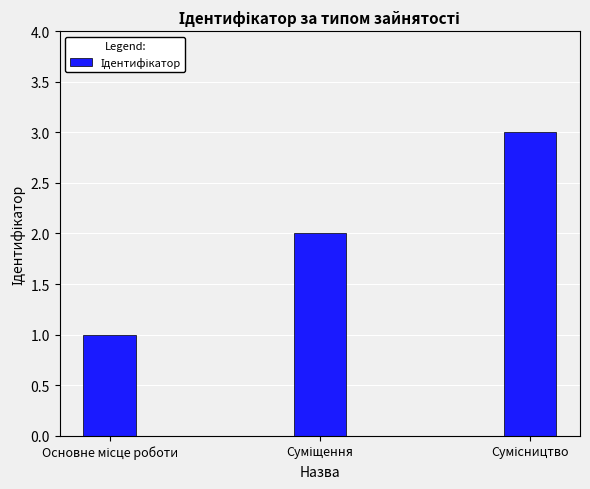

Count the values in the range 1 to 3.

3